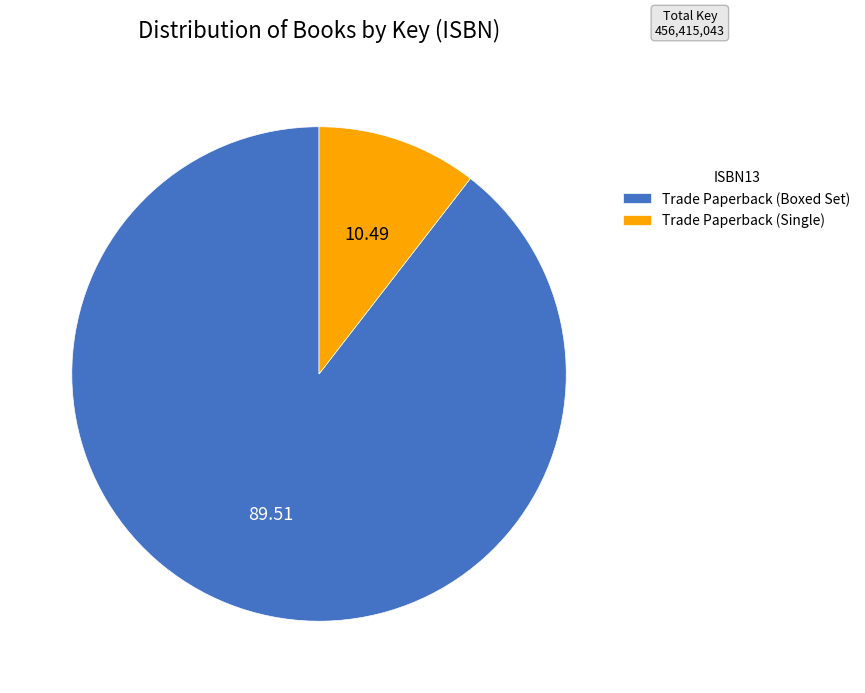

Rank the categories by value from highest to lowest.

Trade Paperback (Boxed Set), Trade Paperback (Single)